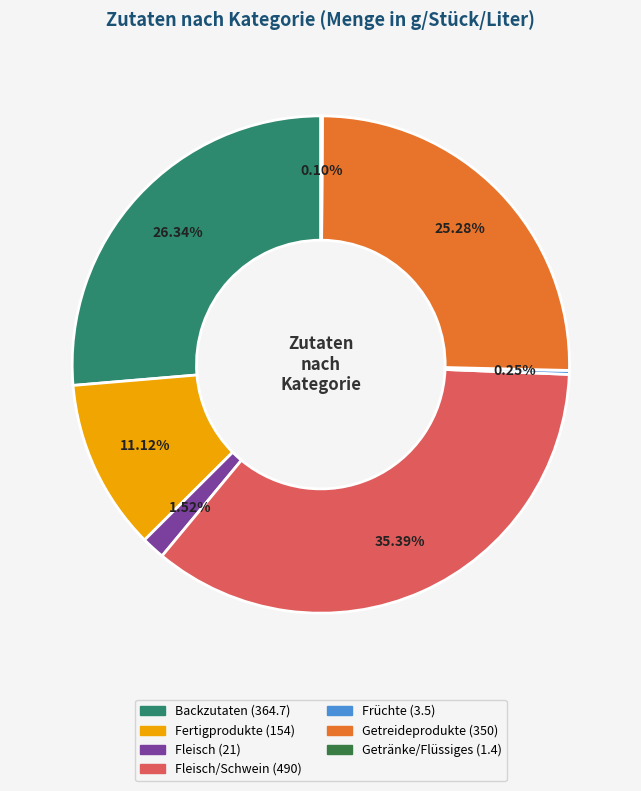

Is there a majority slice in this chart?

No